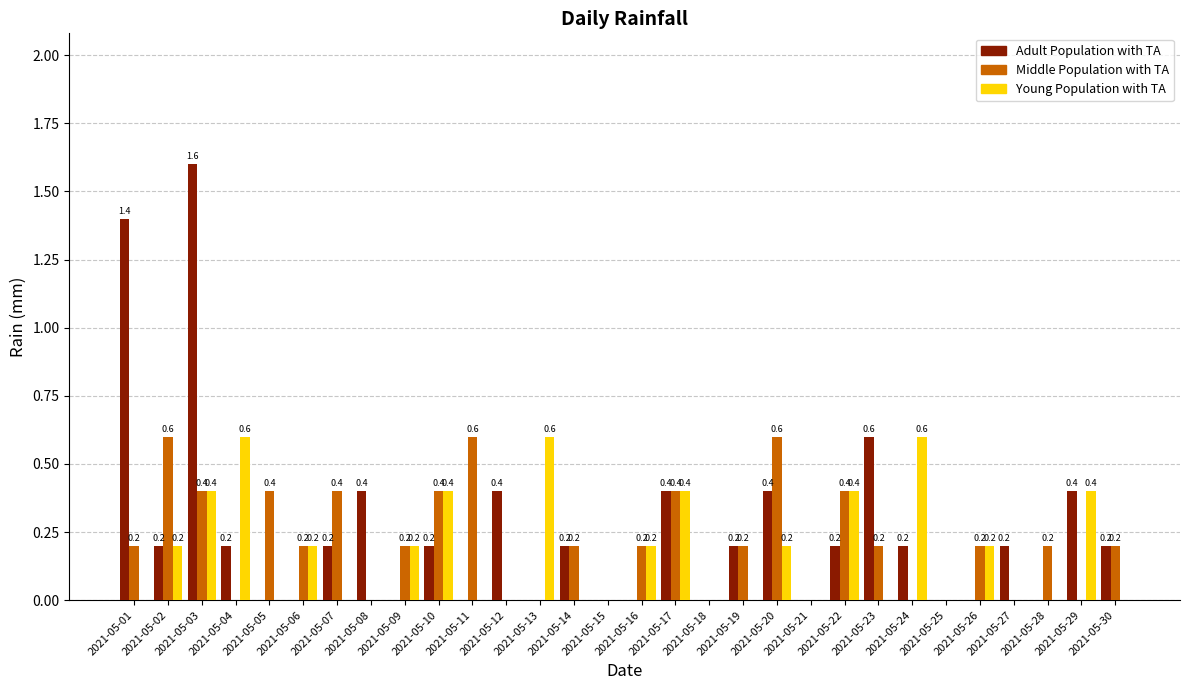

Is the value of Middle Population with TA at 2021-05-07 greater than the value of Adult Population with TA at 2021-05-30?

Yes